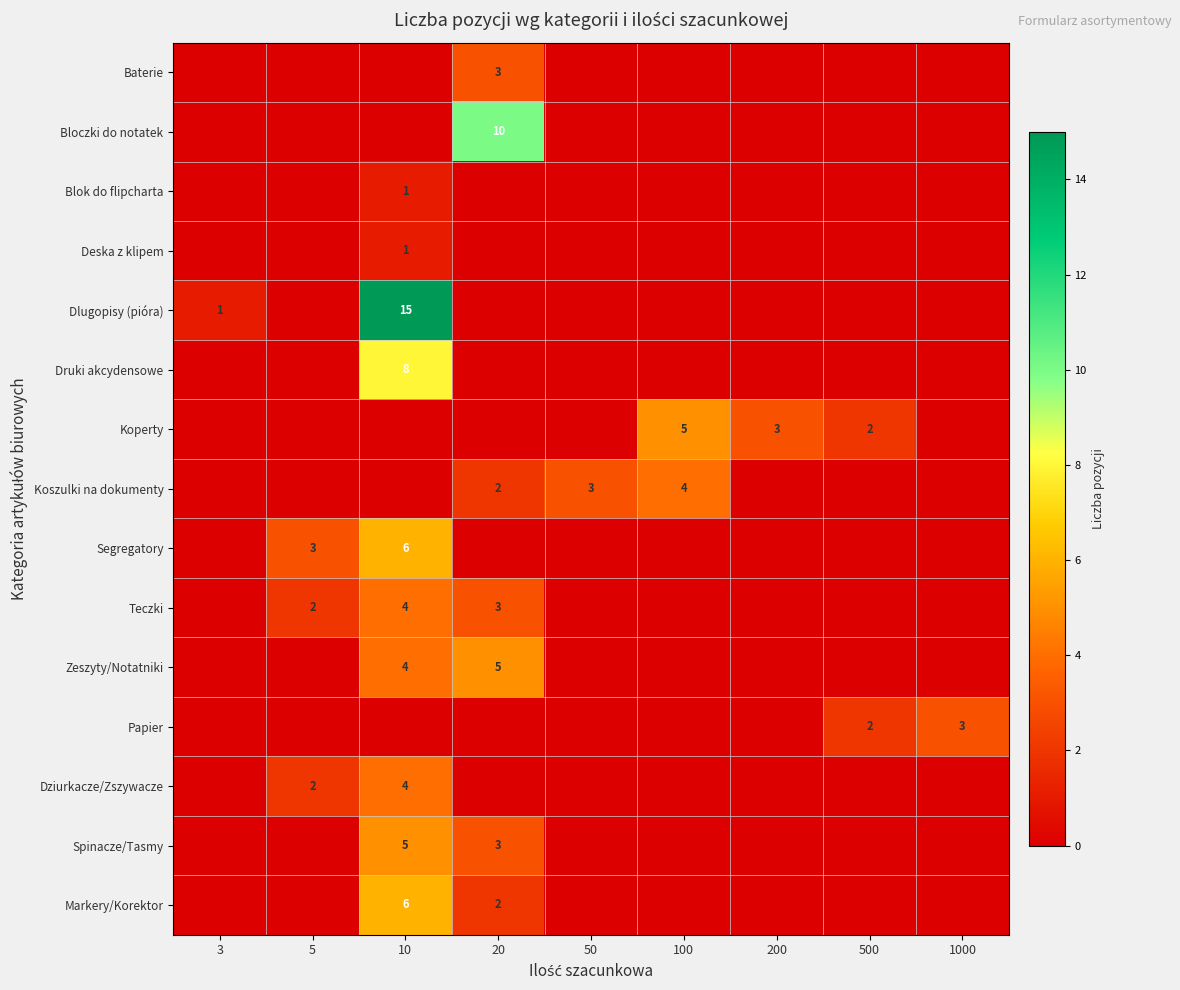

The Dlugopisy (pióra) series shows 24 at 10. True or false?

False